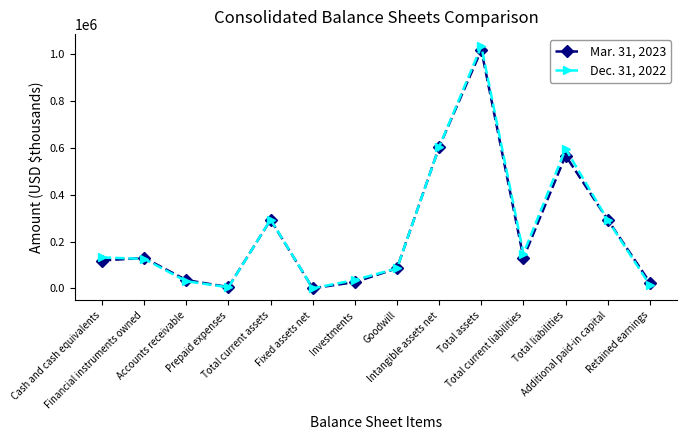

What is the label of the 13th point from the left?

Additional paid-in capital